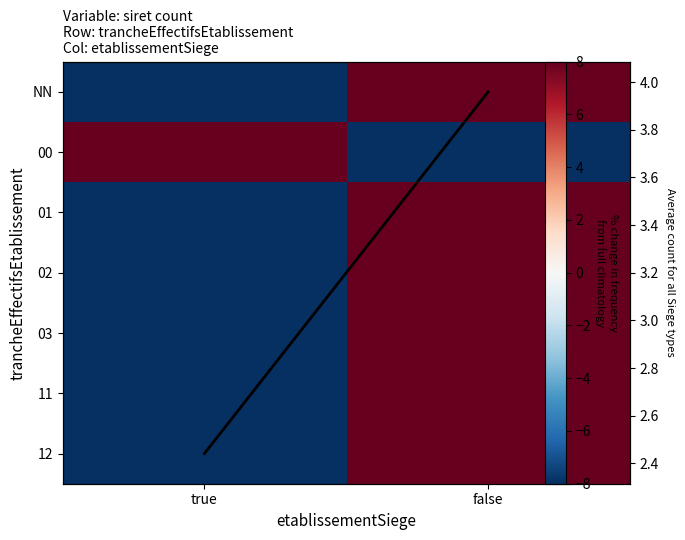

At which label does 01 reach its minimum?

true